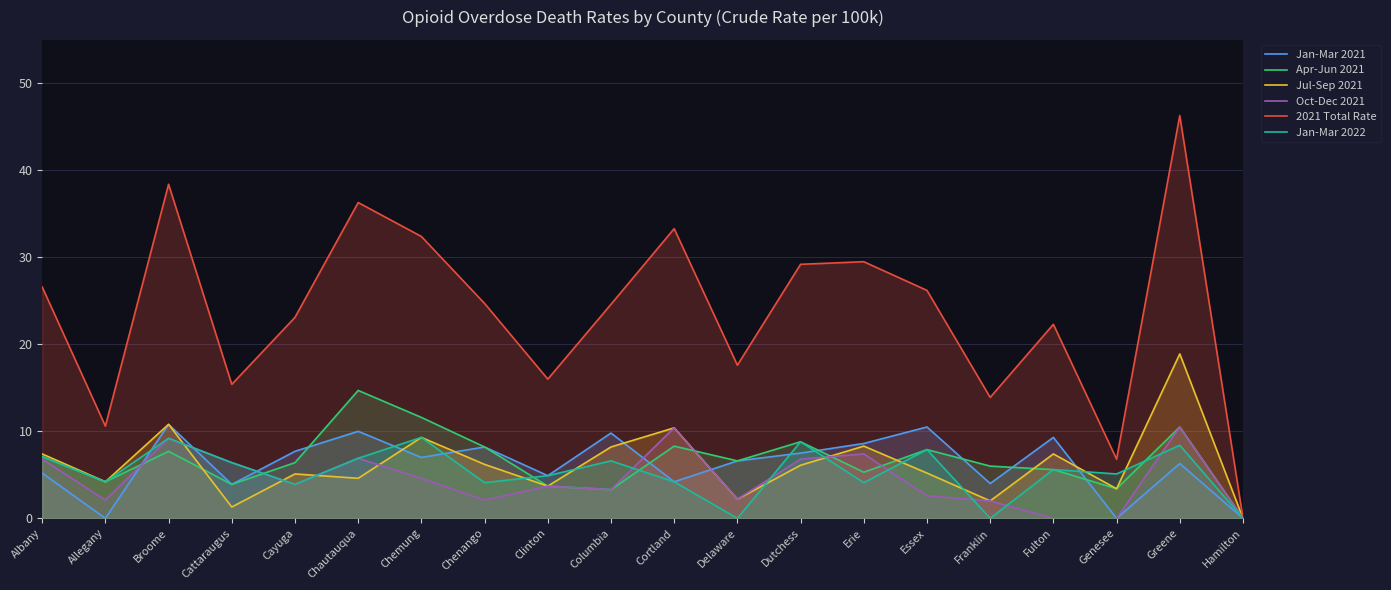

How many interior local peaks does the Oct-Dec 2021 series have?

6